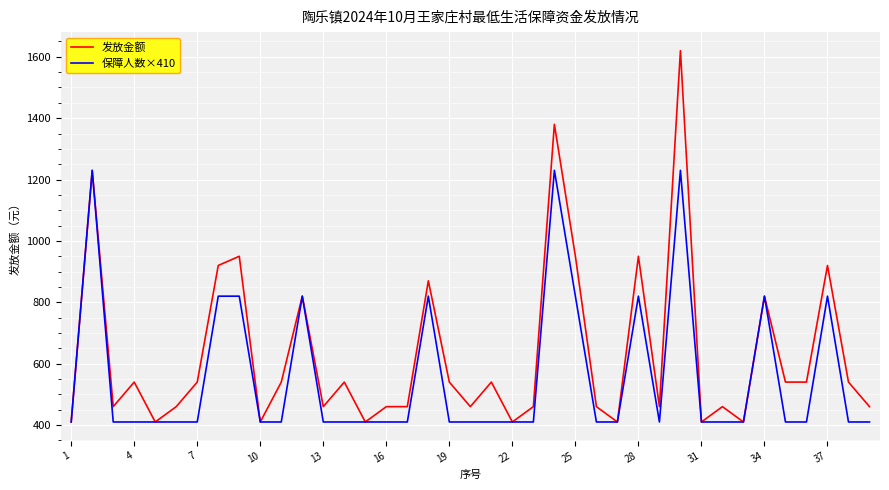

What is the smallest value displayed?

410